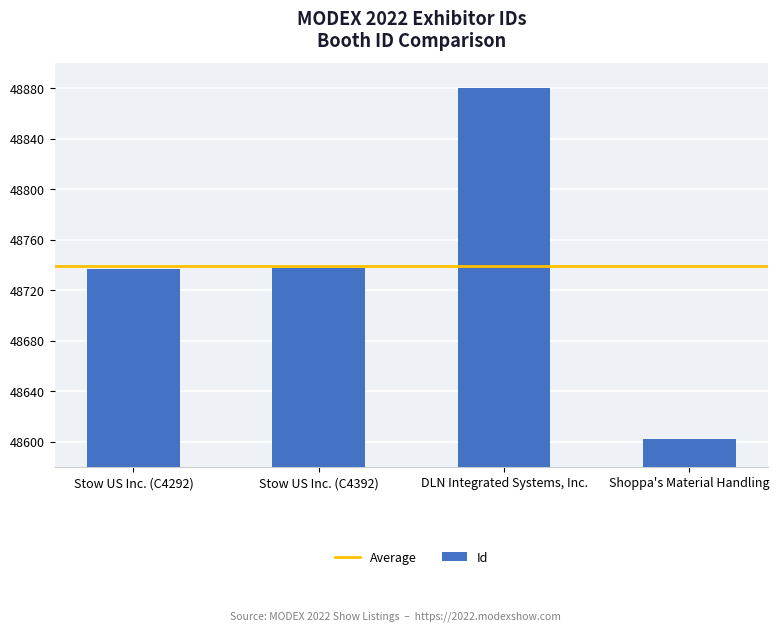

What is the value of the 1st bar from the left?

48737